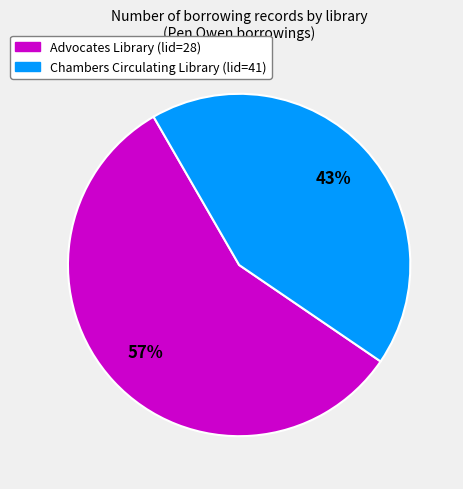

How many slices are in this pie chart?

2